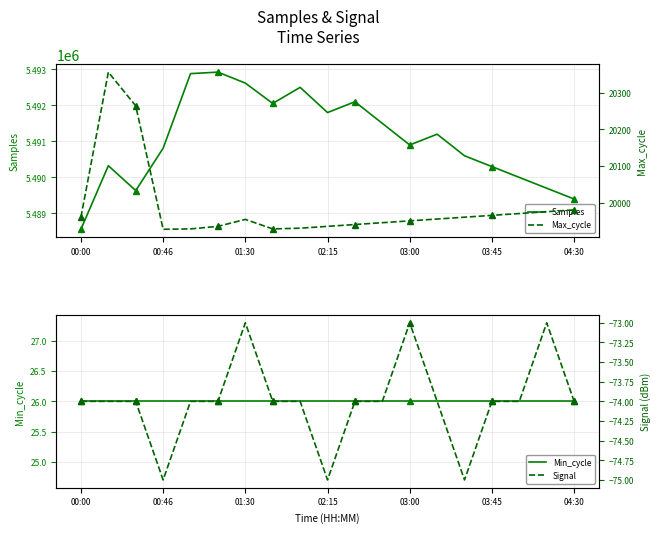

What is the maximum value for Samples?

5492922